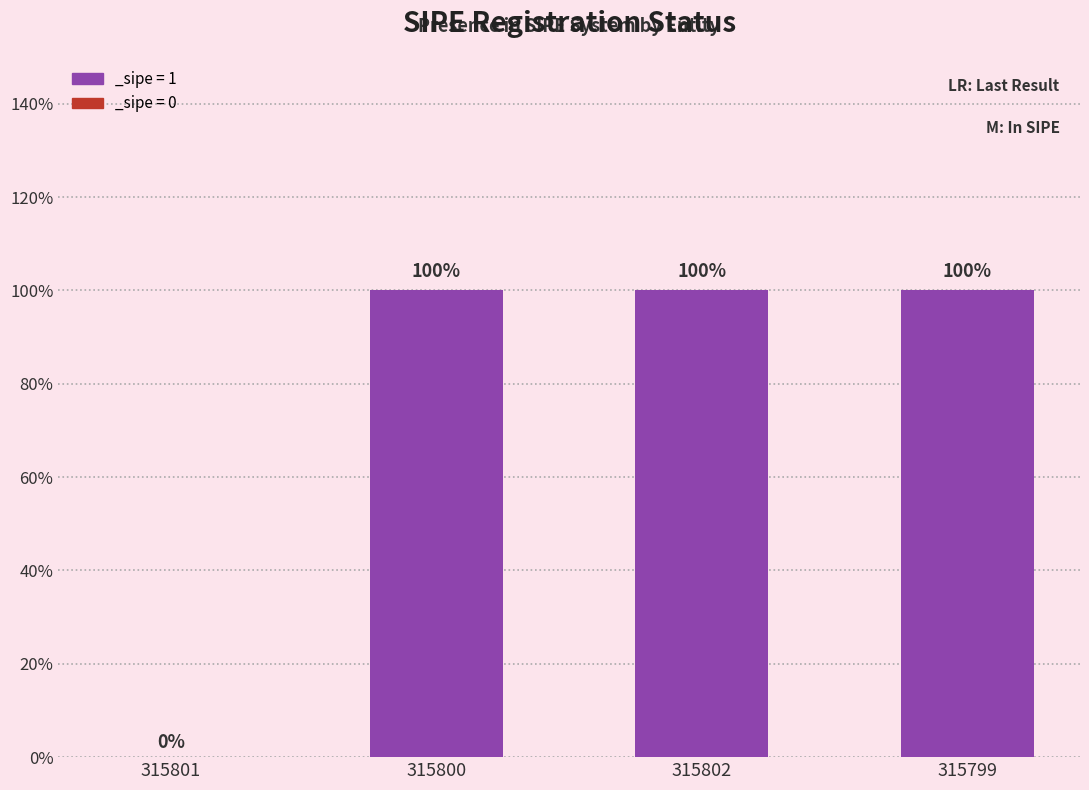

How many values are between 1 and 2?

3